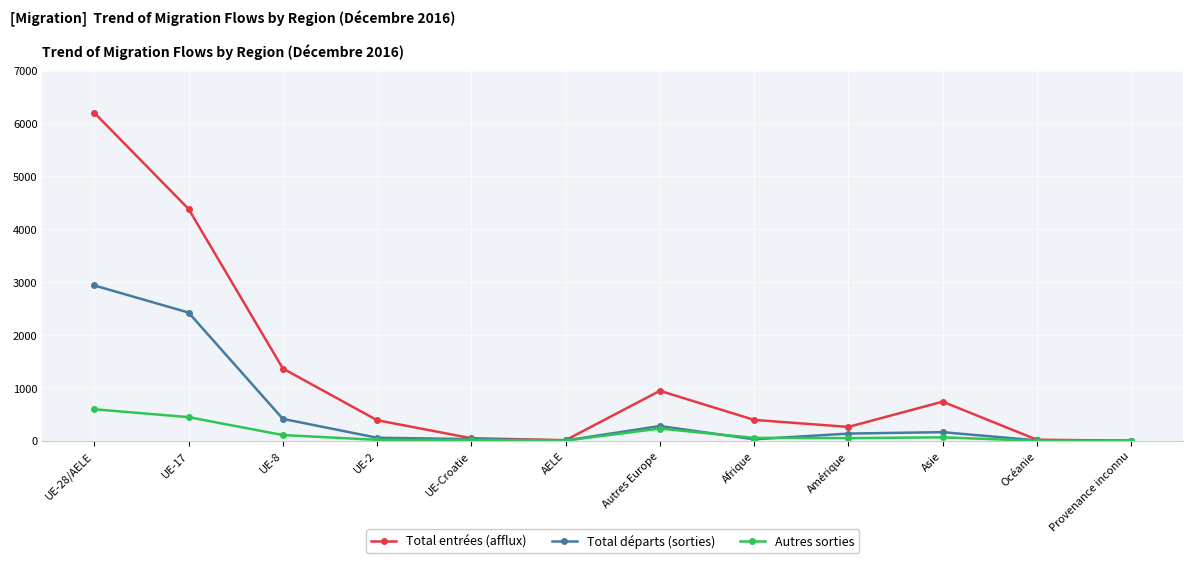

Does the chart display data point markers on the line(s)?

Yes